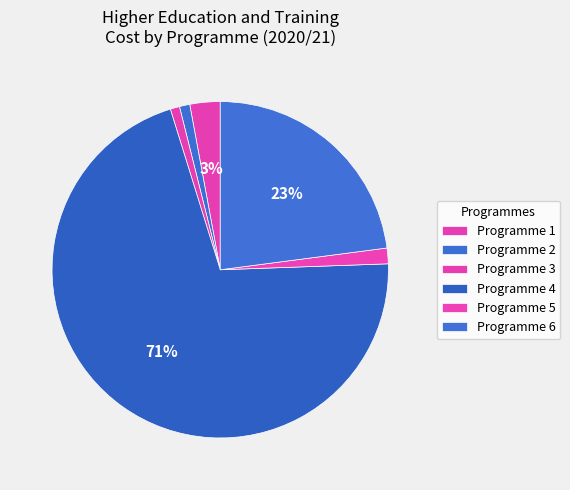

How many segments does this pie chart have?

6